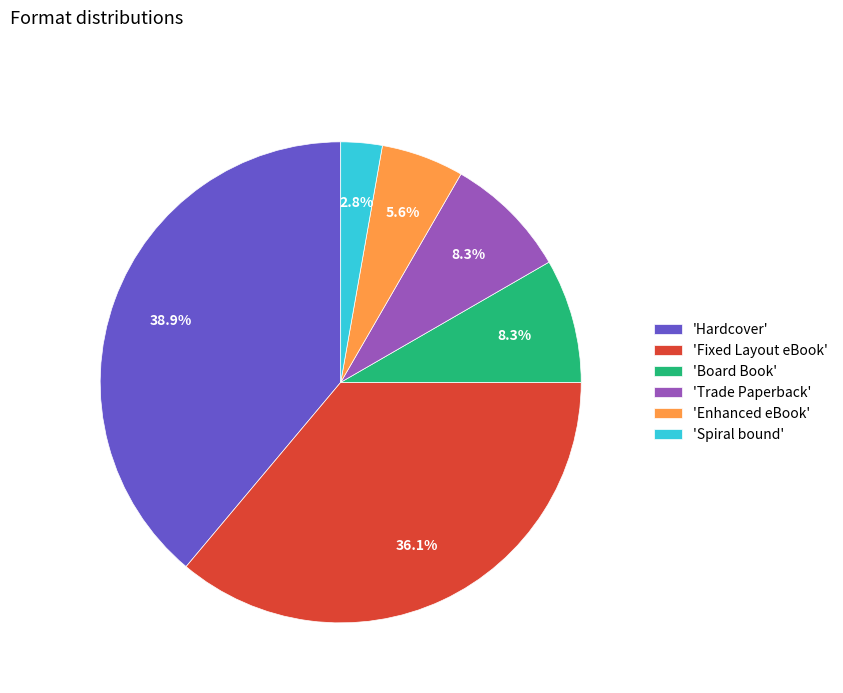

Does any single category account for the majority?

No